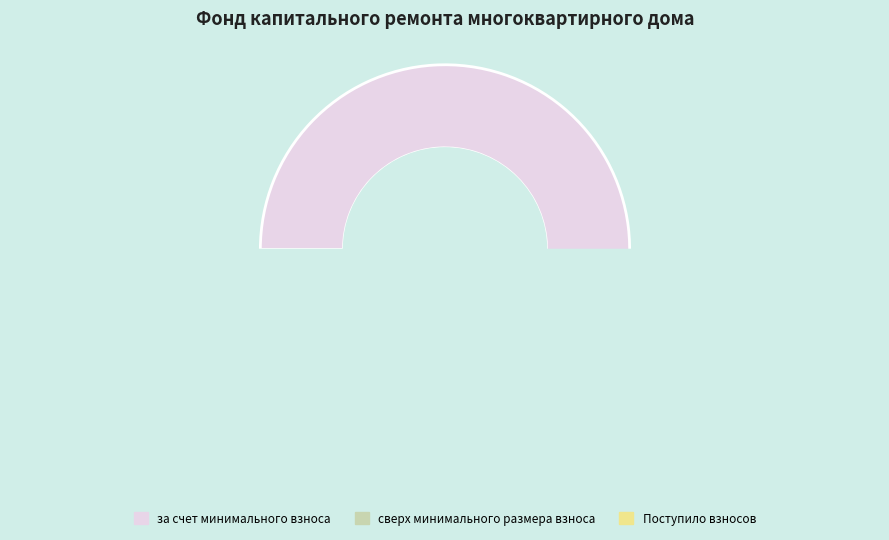

What is the change in value from за счет минимального взноса to Поступило взносов?

-252.1